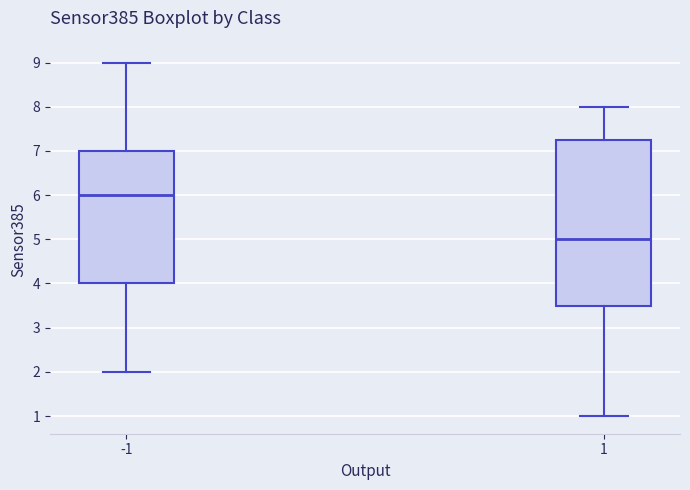

Reading left to right, read every box against the y-axis: the position of its median line, the range the box covers, and the ends of its whiskers. The values are not printed on the chart, so give them approximately, as read against the axis.

-1: median 6.0, box 4.0 to 7.0, whiskers 2.0 to 9.0
1: median 5.0, box 3.5 to 7.3, whiskers 1.0 to 8.0